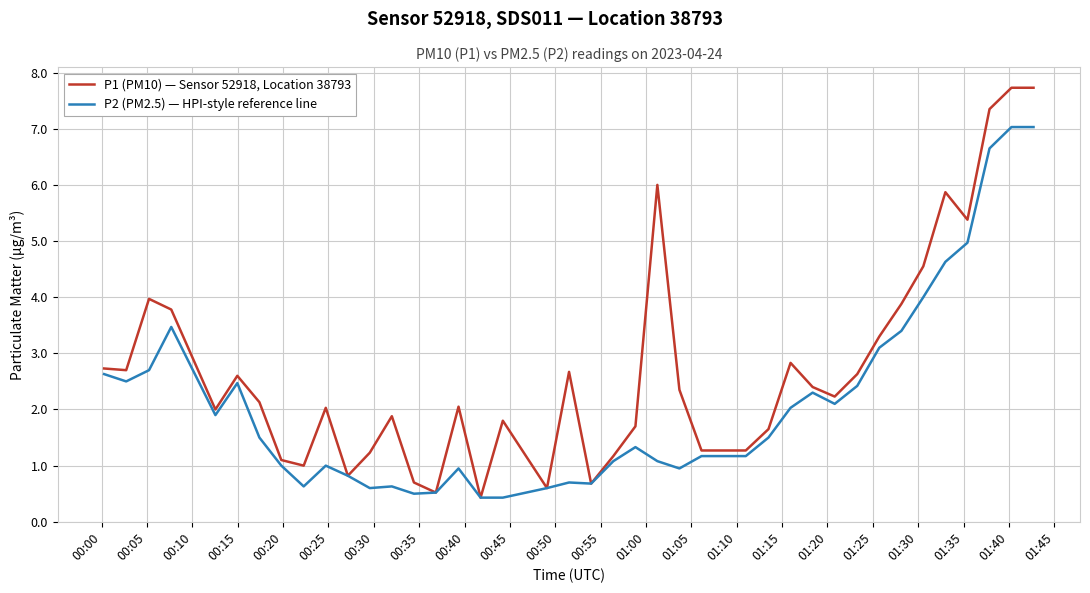

List the series in order of their overall mean, lowest first.

P2 (PM2.5) — HPI-style reference line, P1 (PM10) — Sensor 52918, Location 38793